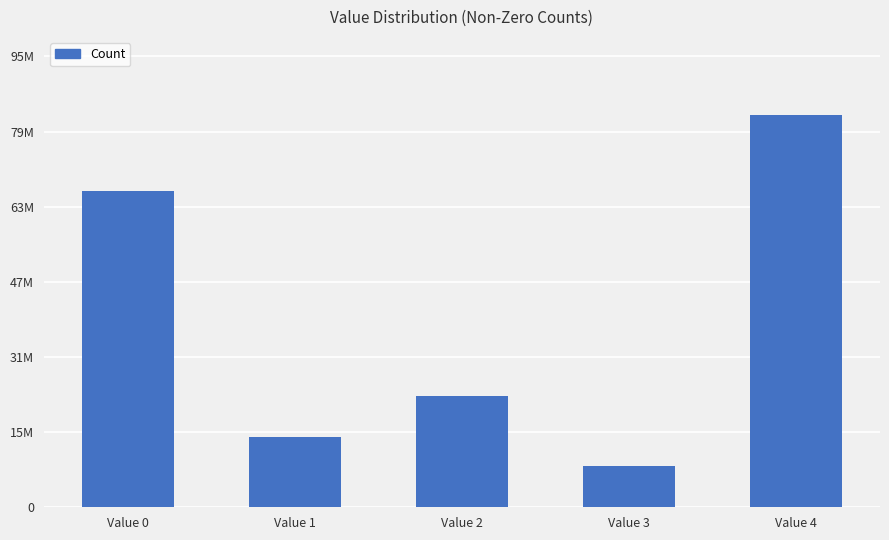

Which has a higher value, Value 4 or Value 0?

Value 4